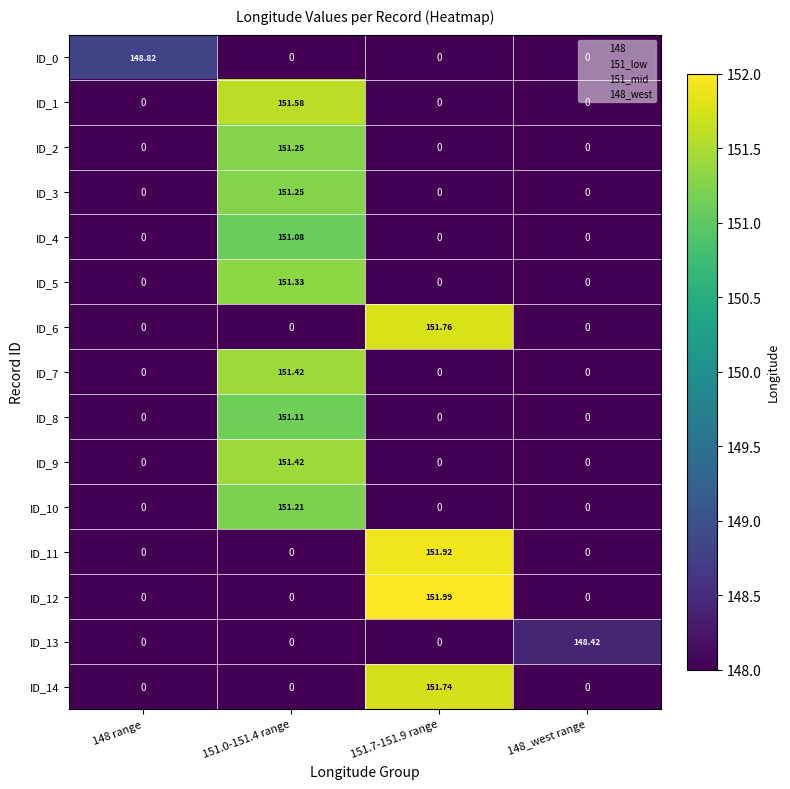

Is the value of ID_10 at 151.0-151.4 range greater than the value of ID_1 at 148_west range?

Yes